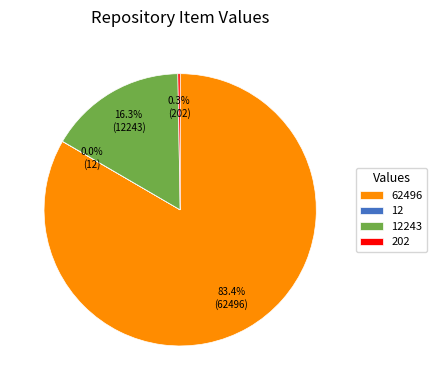

What is the majority slice?

62496